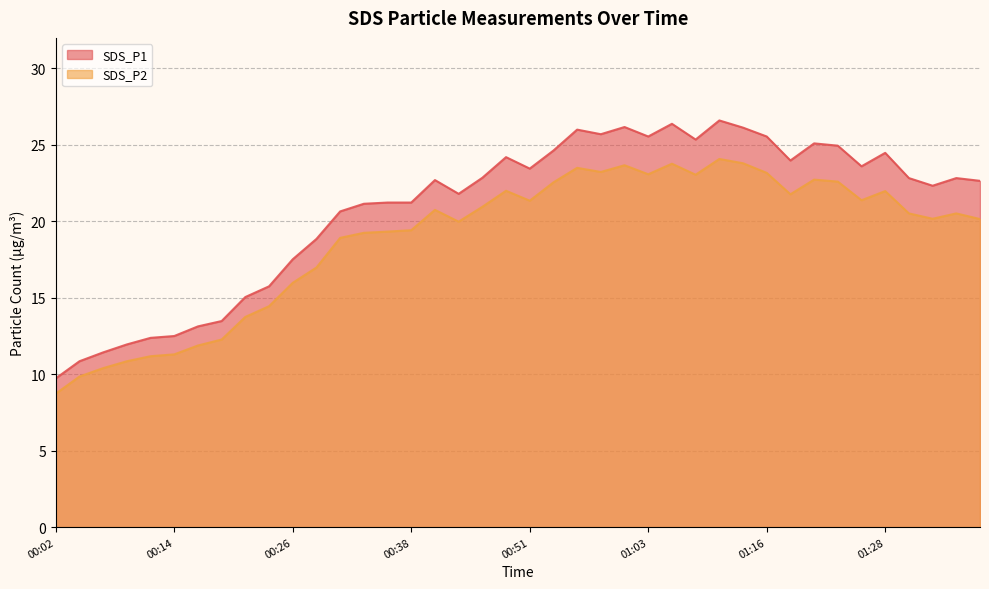

How many categories are shown in the chart?

40